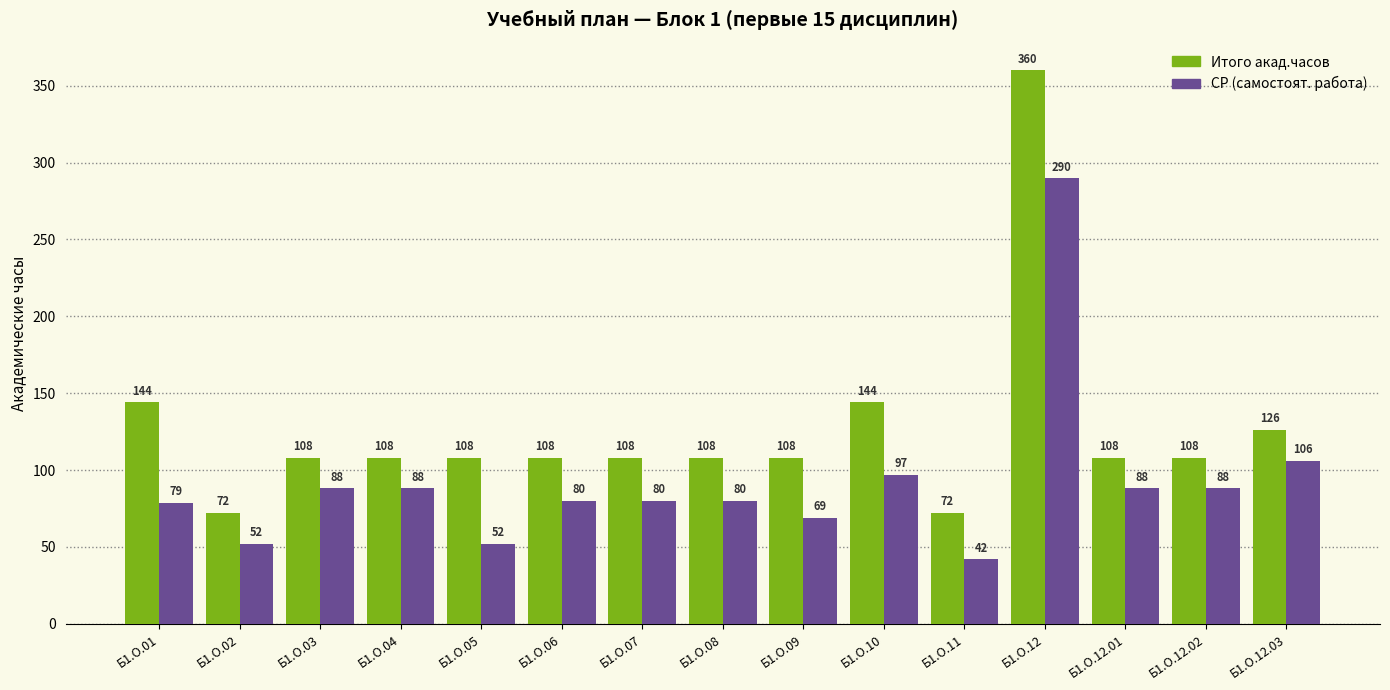

What is the difference between the highest and lowest values at Б1.О.07?

28.0